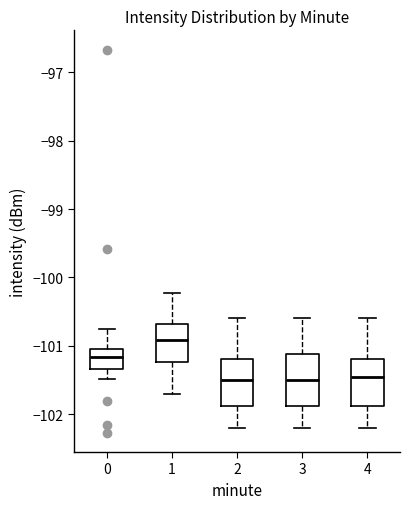

Reading left to right, transcribe this box plot: for each box, give where its median line is, the range the box spans, and where its two whiskers end, as read against the y-axis. The values are not printed on the chart, so give them approximately, as read against the axis.

0: median -101.2, box -101.3 to -101.1, whiskers -101.5 to -100.7
1: median -100.9, box -101.2 to -100.7, whiskers -101.7 to -100.2
2: median -101.5, box -101.9 to -101.2, whiskers -102.2 to -100.6
3: median -101.5, box -101.9 to -101.1, whiskers -102.2 to -100.6
4: median -101.4, box -101.9 to -101.2, whiskers -102.2 to -100.6